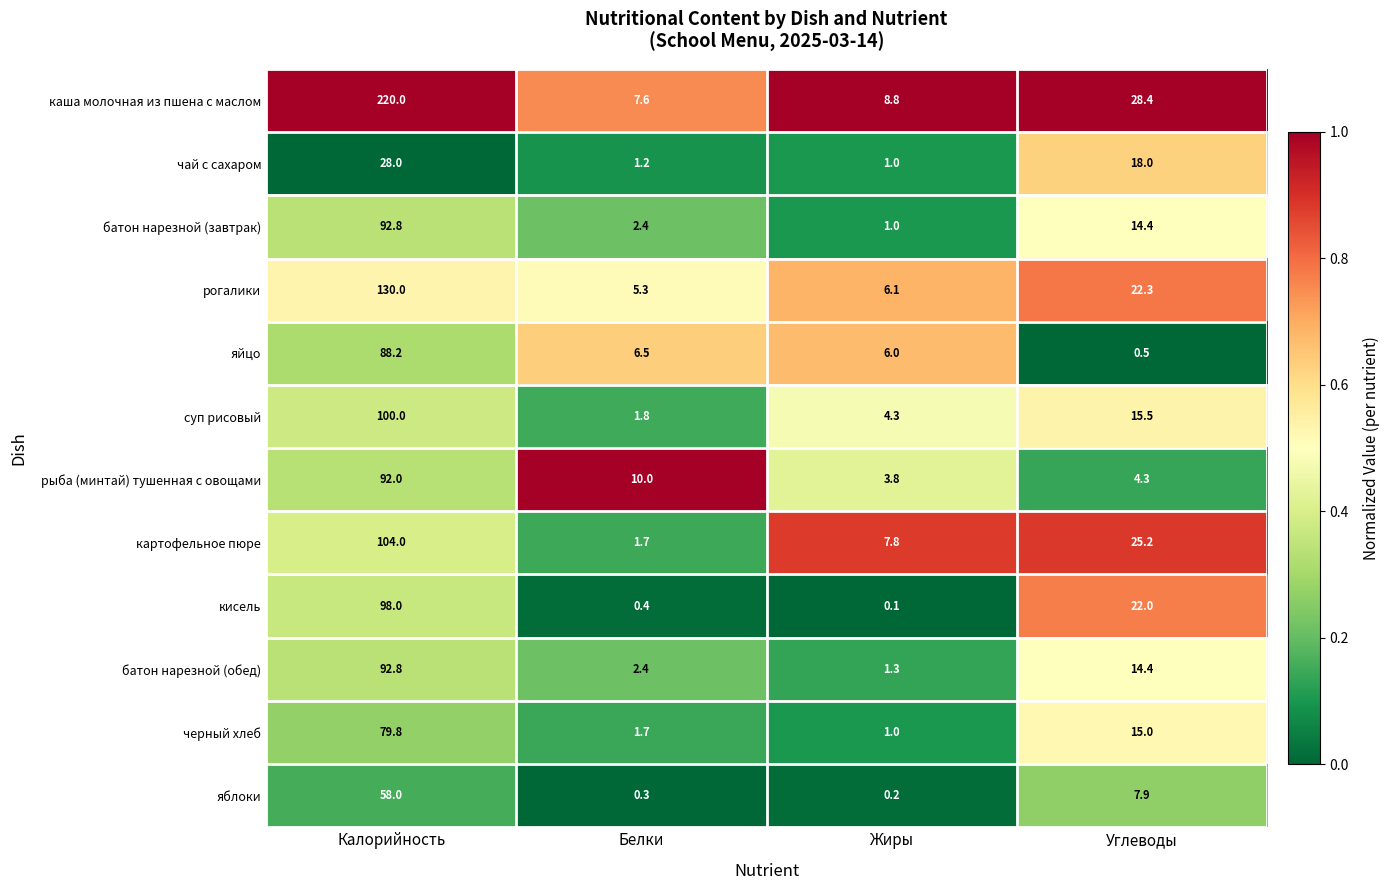

What is the sum of the кисель values at Белки and Калорийность?

98.4